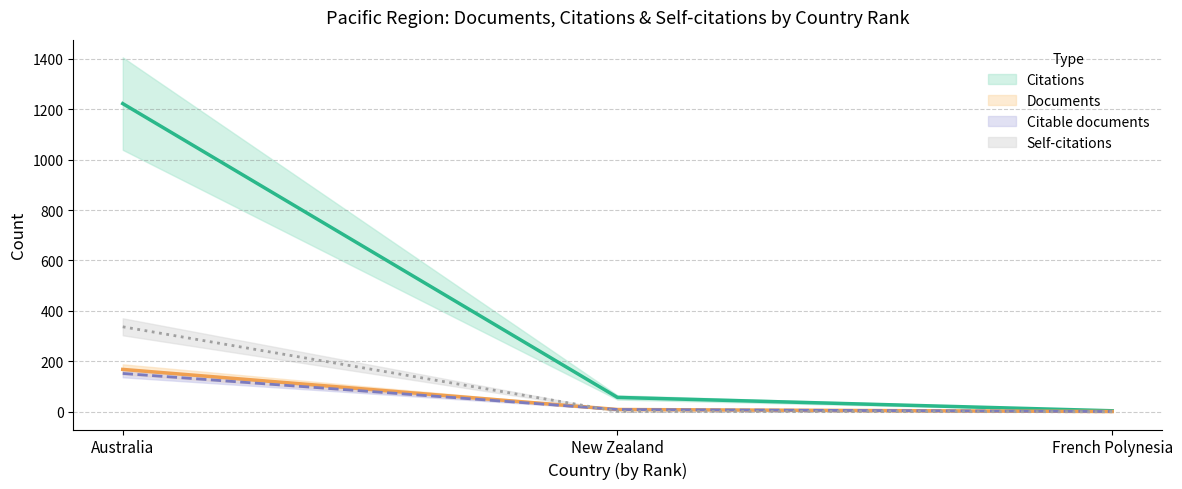

What is the sum of all Citable documents values?

162